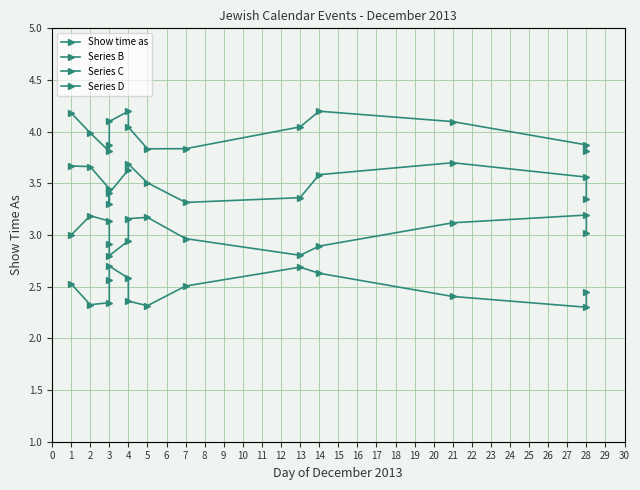

How many lines are shown in the chart?

4